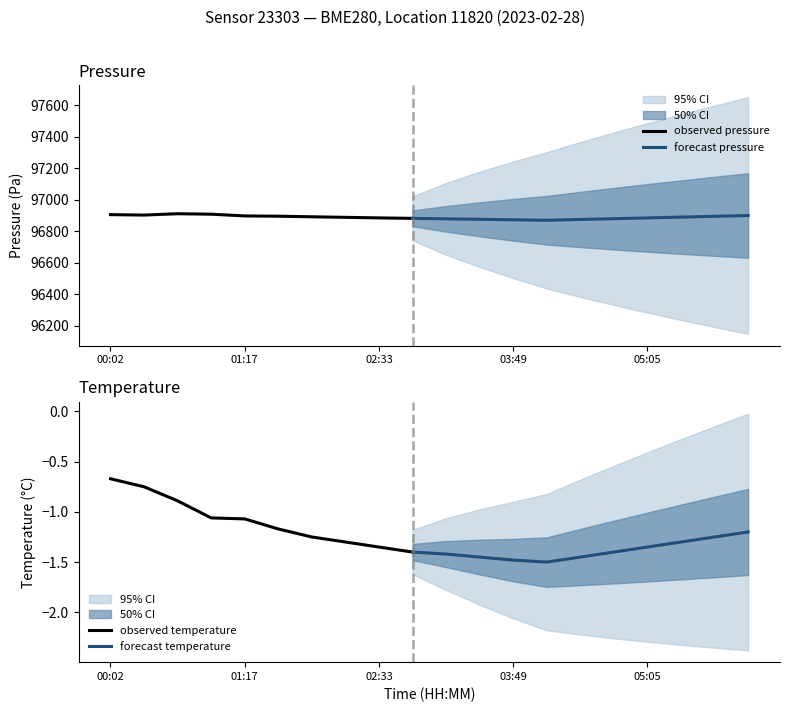

What is the highest value of the observed pressure series?

96911.4